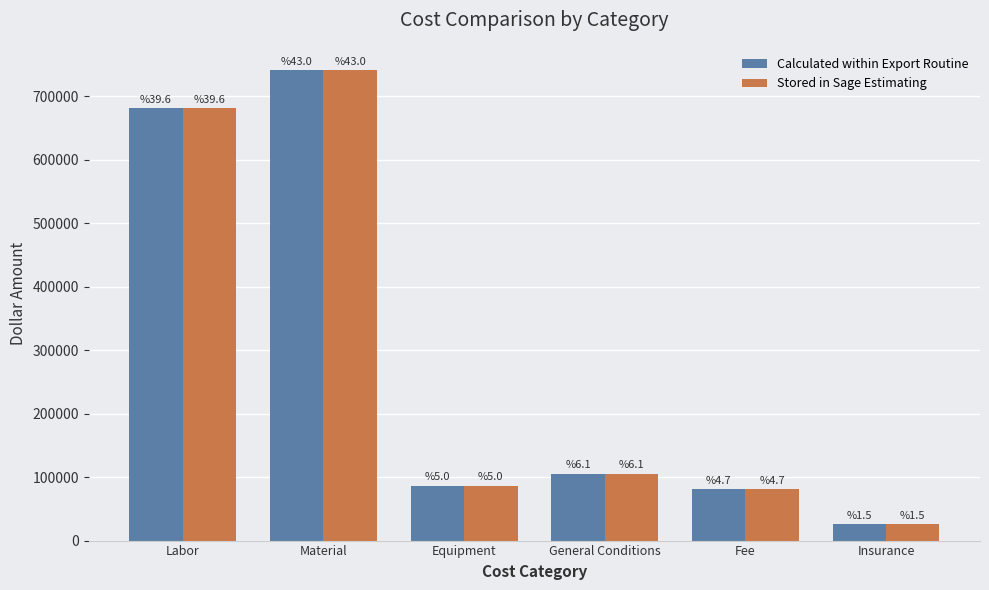

At how many categories does at least one series exceed 502600?

2